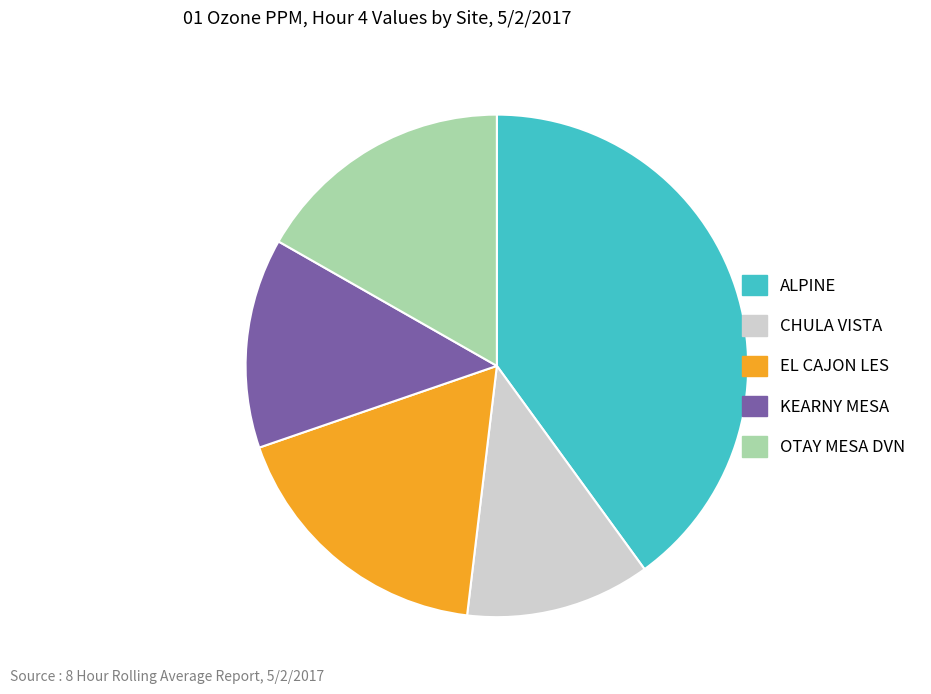

Is EL CAJON LES the majority of the pie?

No